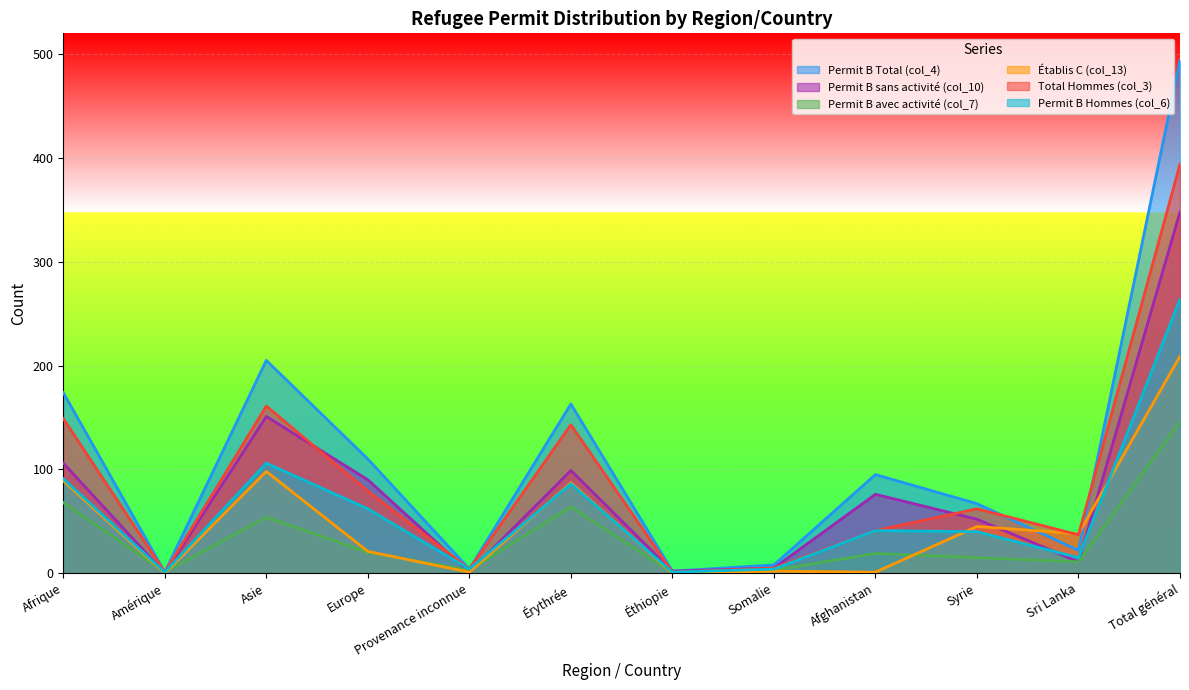

What is the label of the 8th point from the right?

Provenance inconnue